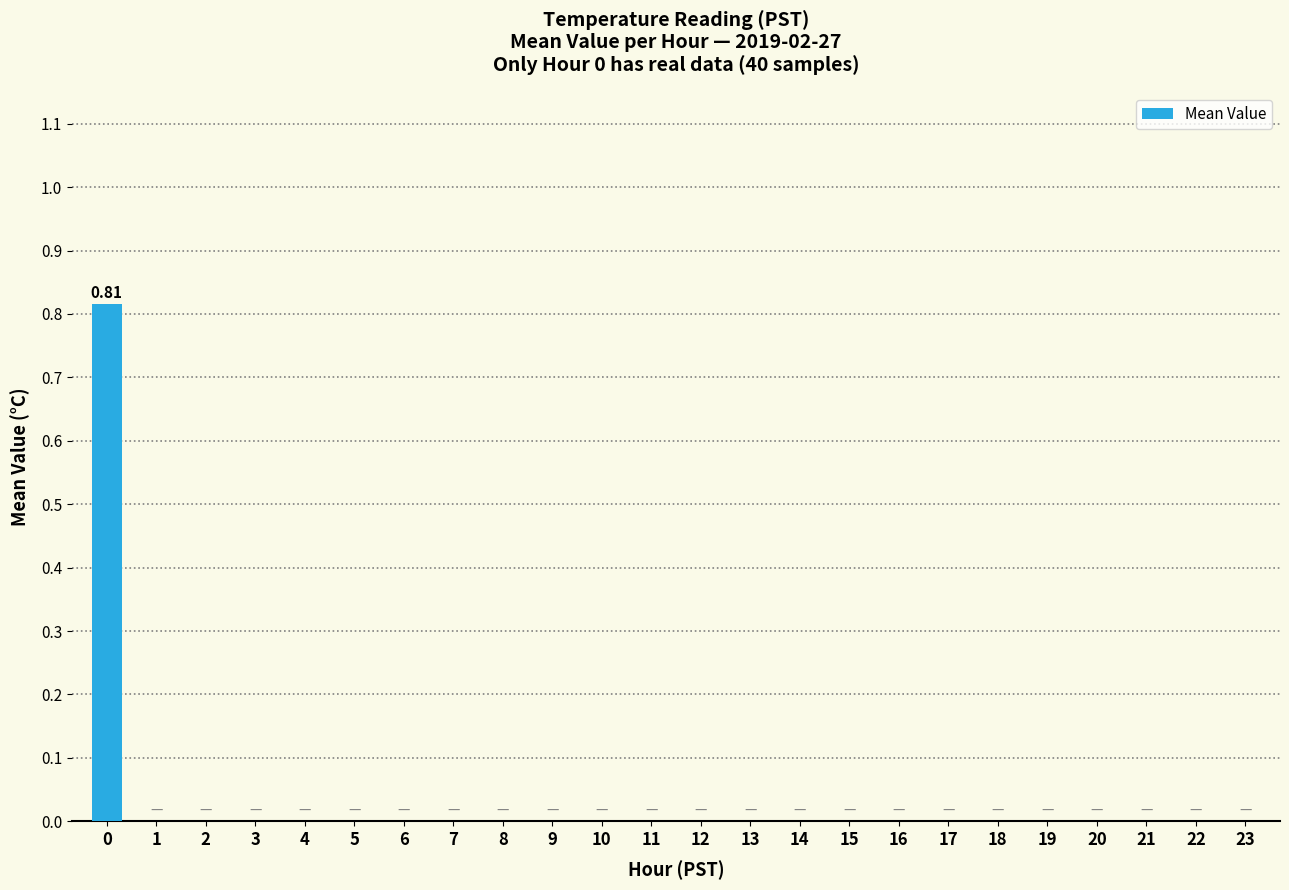

Count the number of data series in this chart.

1